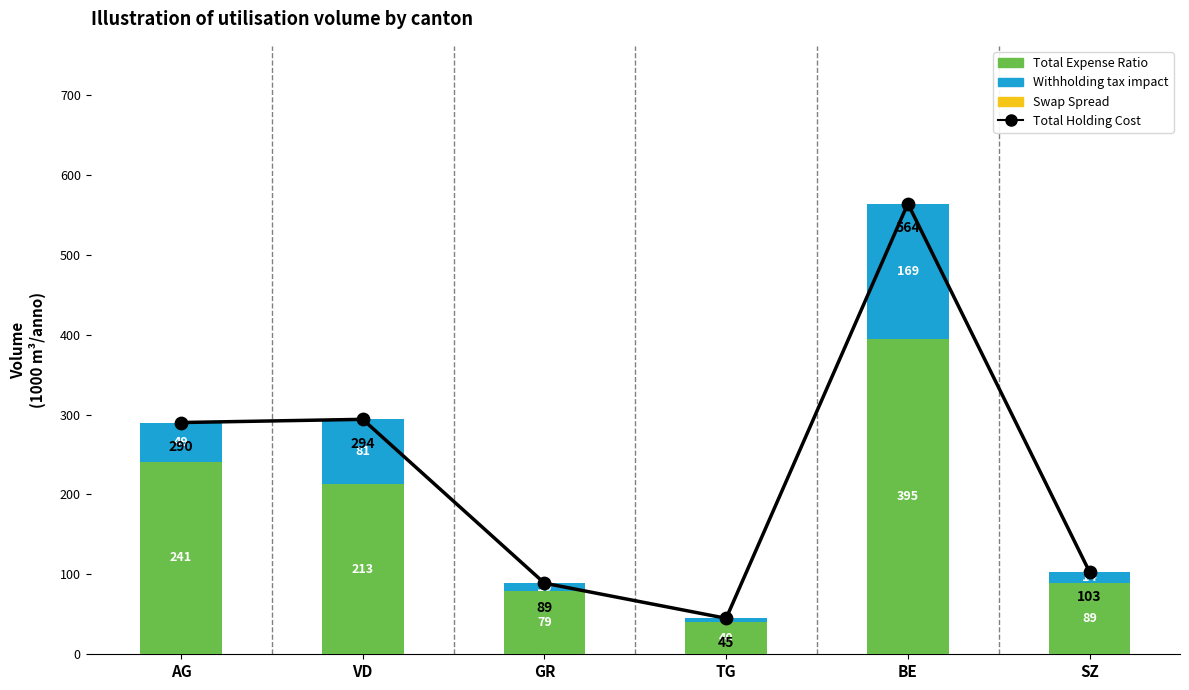

What is the total value across all series at SZ?

206